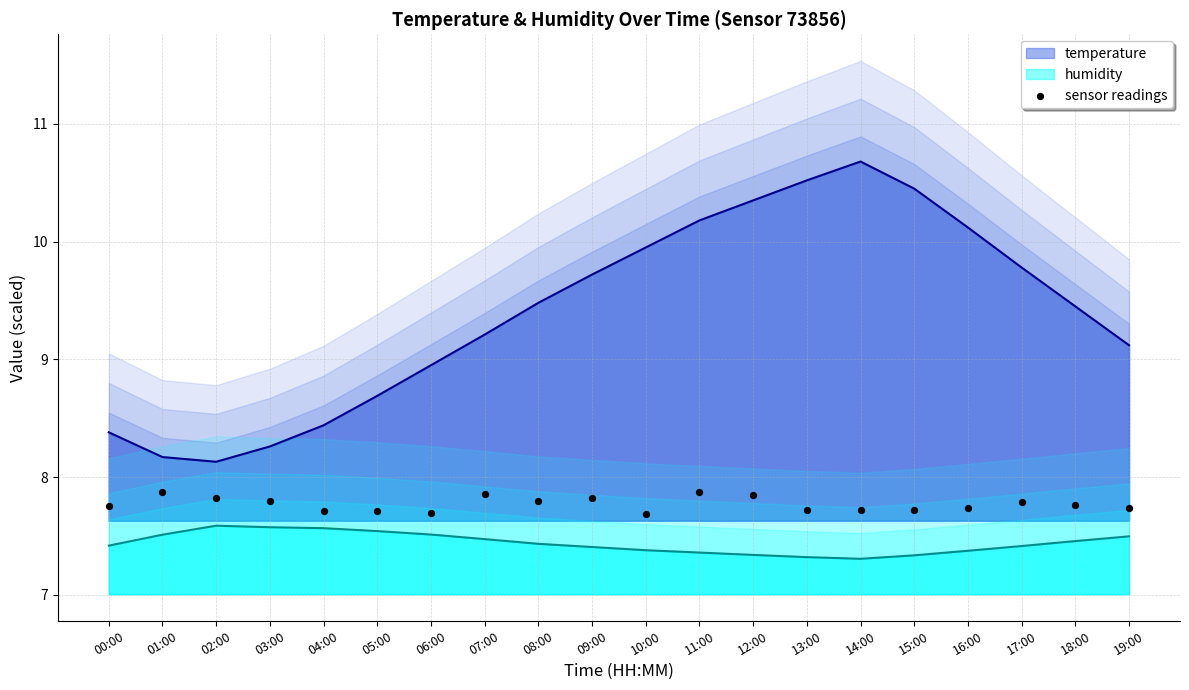

Is the value of humidity at 18:00 greater than the value of temperature at 17:00?

No